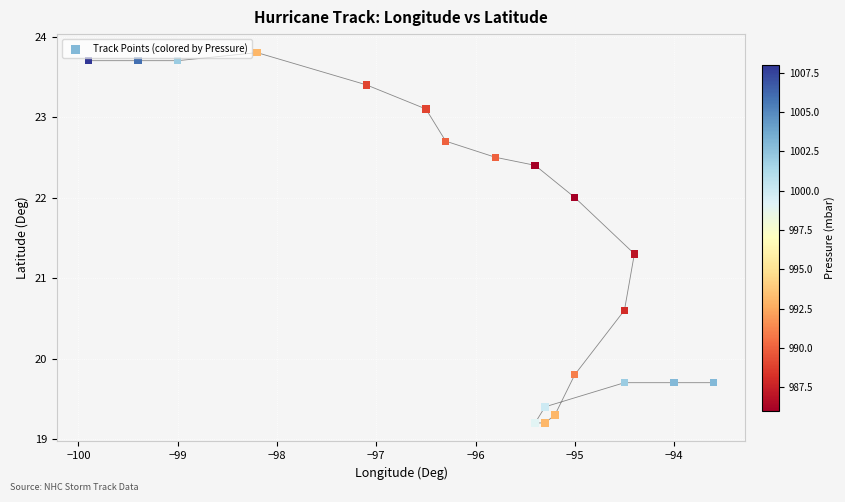

What Y value in the scatter plot is closest to 21?

21.3